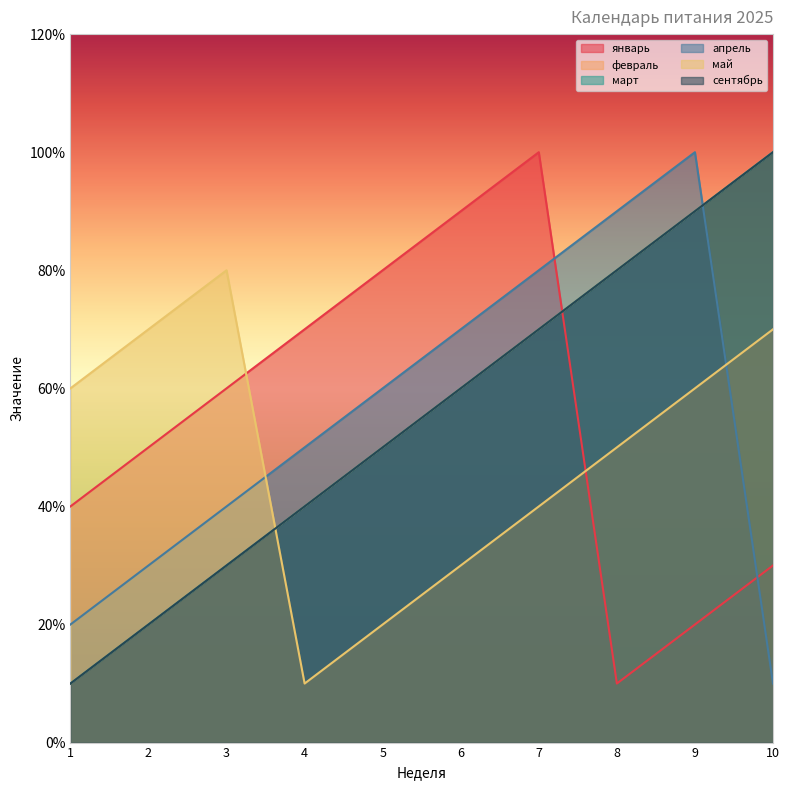

At which category is the sum across all series the highest?

9